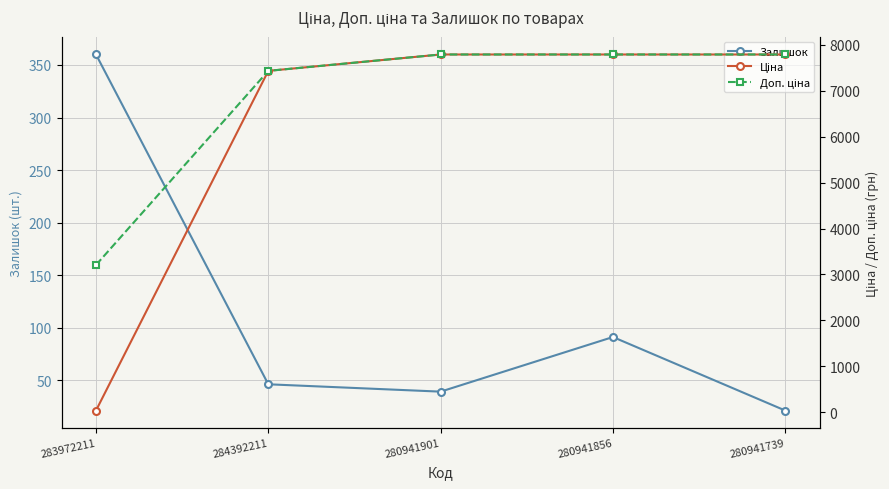

What value does the Доп. ціна series have at 280941856?

7792.9